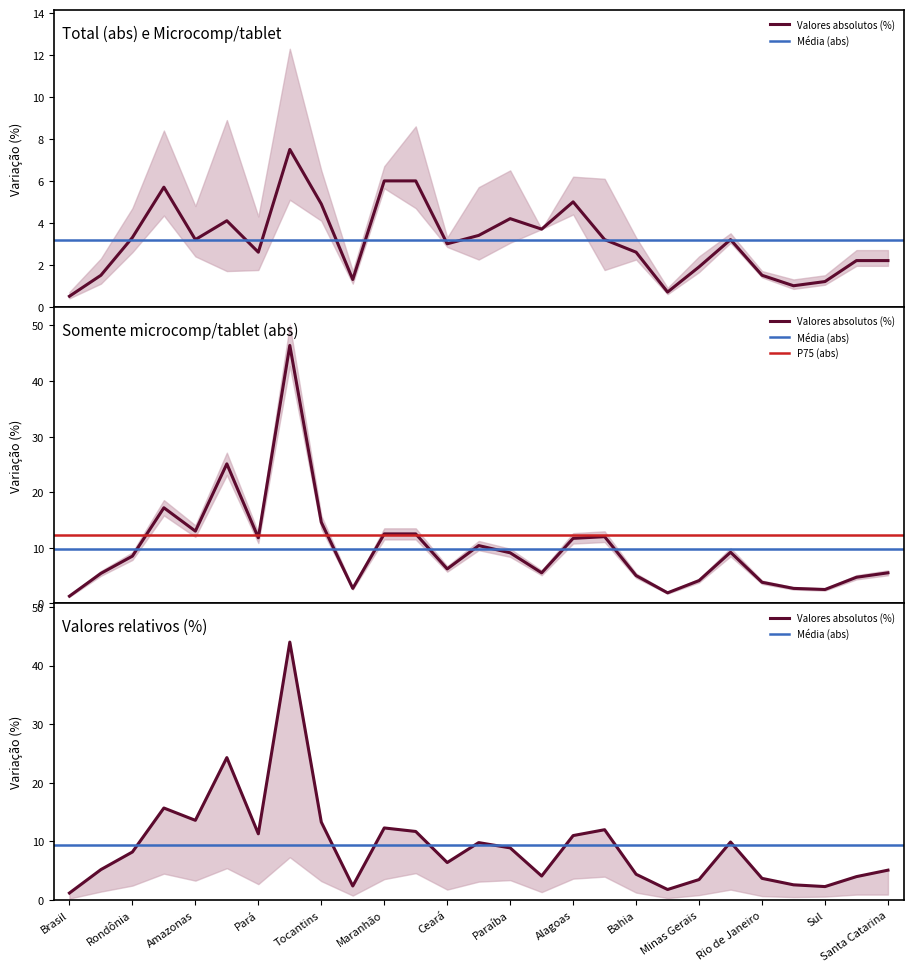

Rank the categories by Somente microcomp/tablet (rel) value from highest to lowest.

Amapá, Roraima, Acre, Amazonas, Tocantins, Maranhão, Sergipe, Piauí, Pará, Alagoas, Espírito Santo, Rio Grande do Norte, Paraíba, Rondônia, Ceará, Norte, Santa Catarina, Bahia, Pernambuco, Paraná, Rio de Janeiro, Minas Gerais, São Paulo, Nordeste, Sul, Sudeste, Brasil